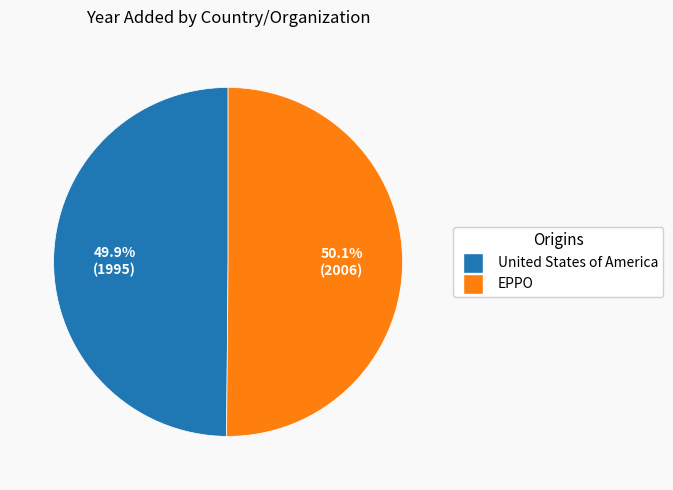

What is the ratio of the value at United States of America to the value at EPPO?

1.0